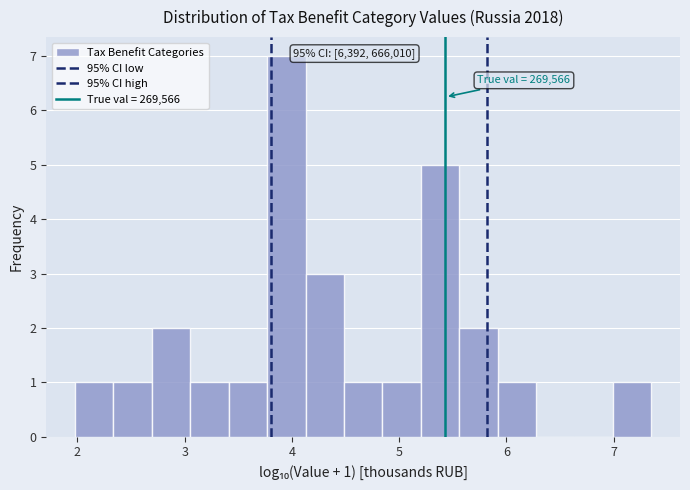

Around what value on the x-axis is the tallest bar? Give the approximate position of its centre, as read against the axis.

3.9